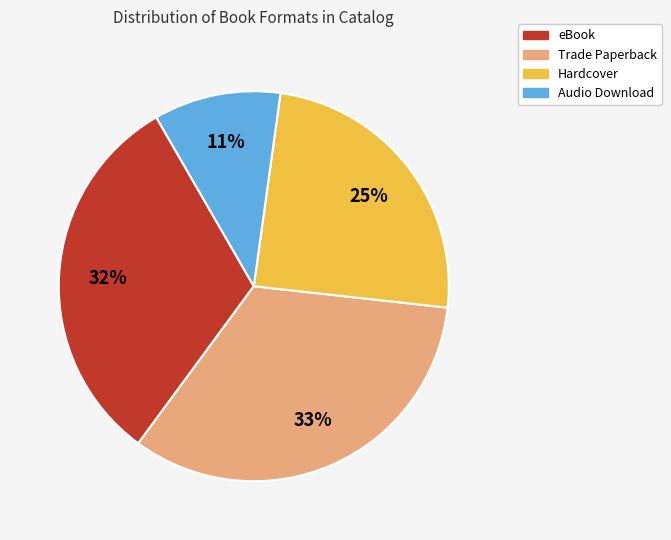

Rank the categories by value from lowest to highest.

Audio Download, Hardcover, eBook, Trade Paperback